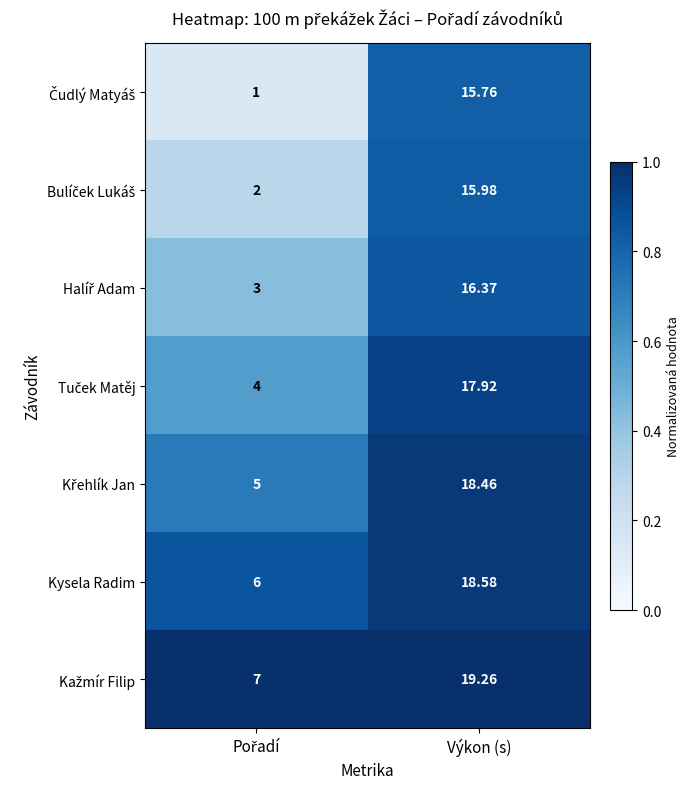

At which category is the sum across all series the highest?

Výkon (s)